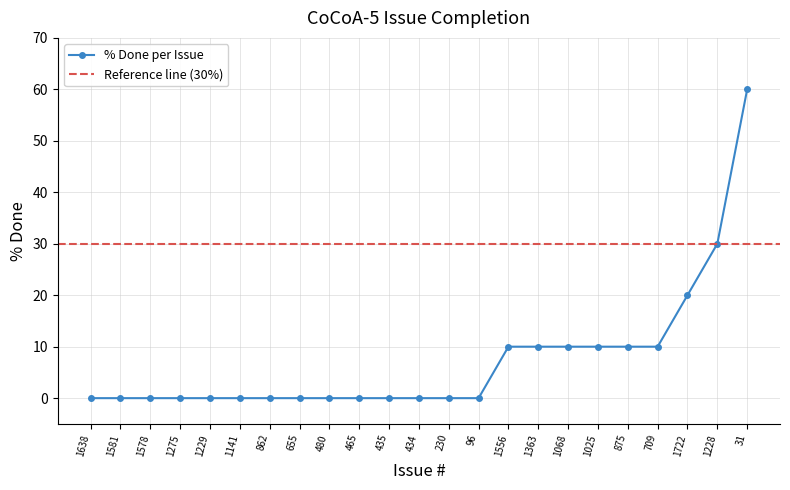

Does the chart have visible grid lines?

Yes